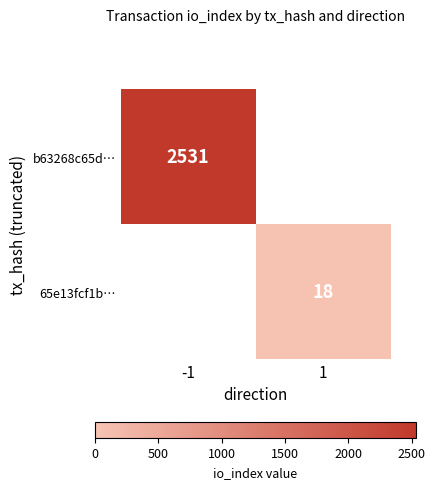

Is the value of 65e13fcf1b… at 1 greater than the value of b63268c65d… at -1?

No